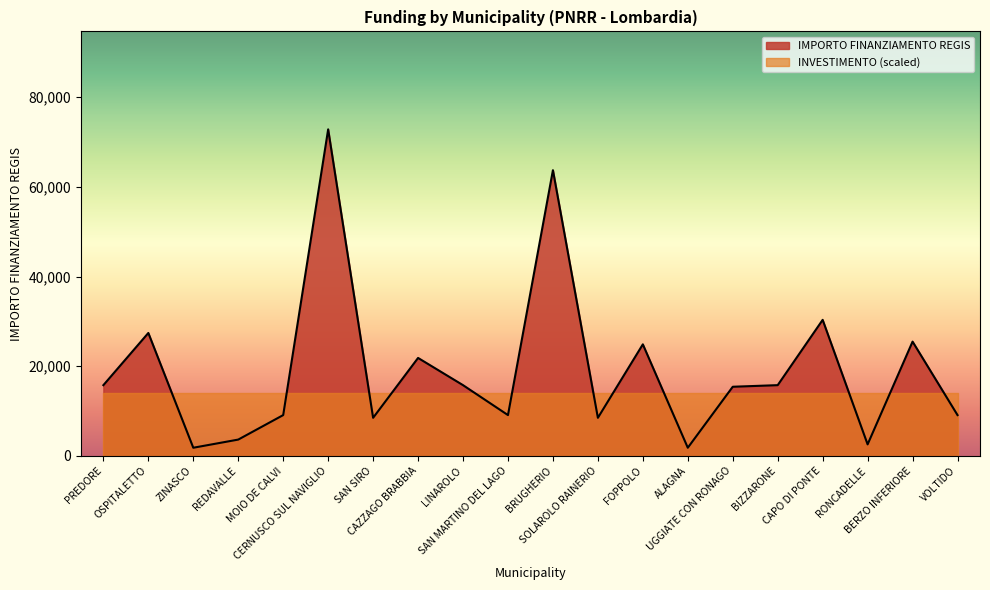

Where is the data nearest to the value 37330?

CAPO DI PONTE